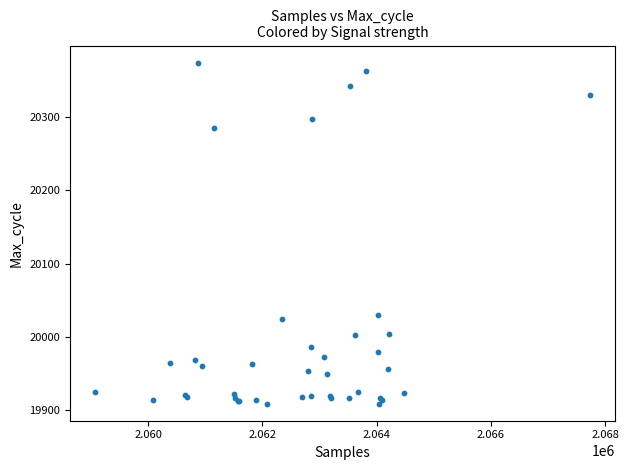

What Y value in the scatter plot is closest to 20141?

20030